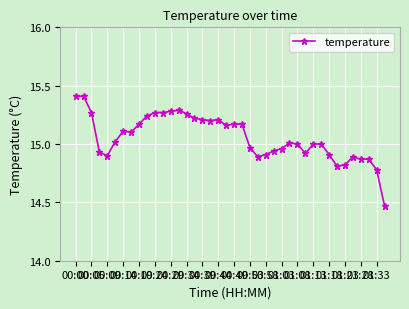

What is the sum of all values?

602.3